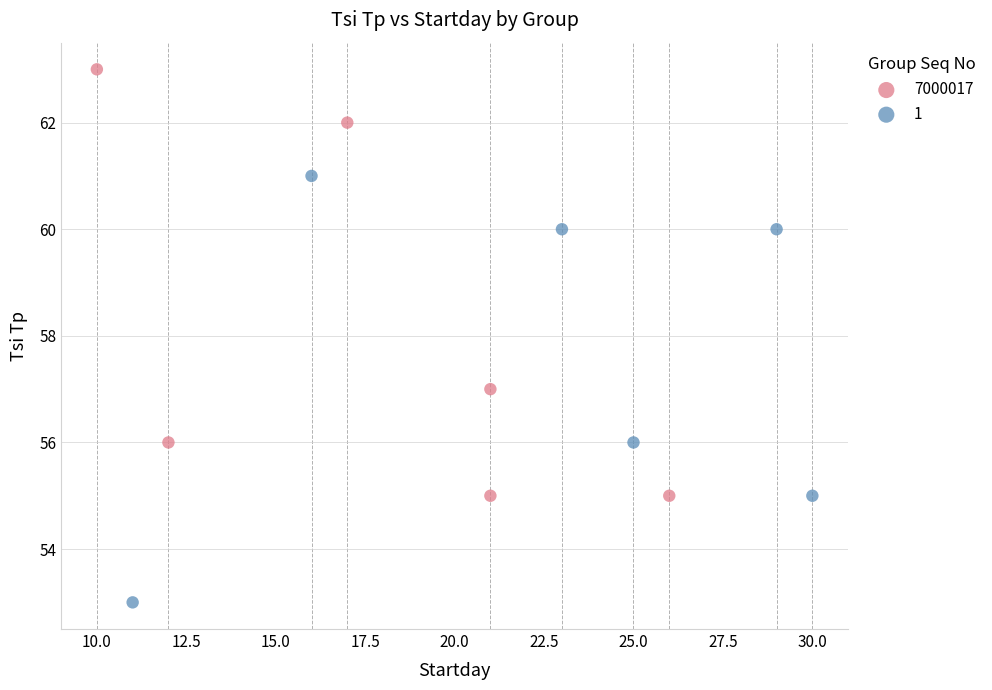

Which series reaches the maximum Y coordinate?

7000017